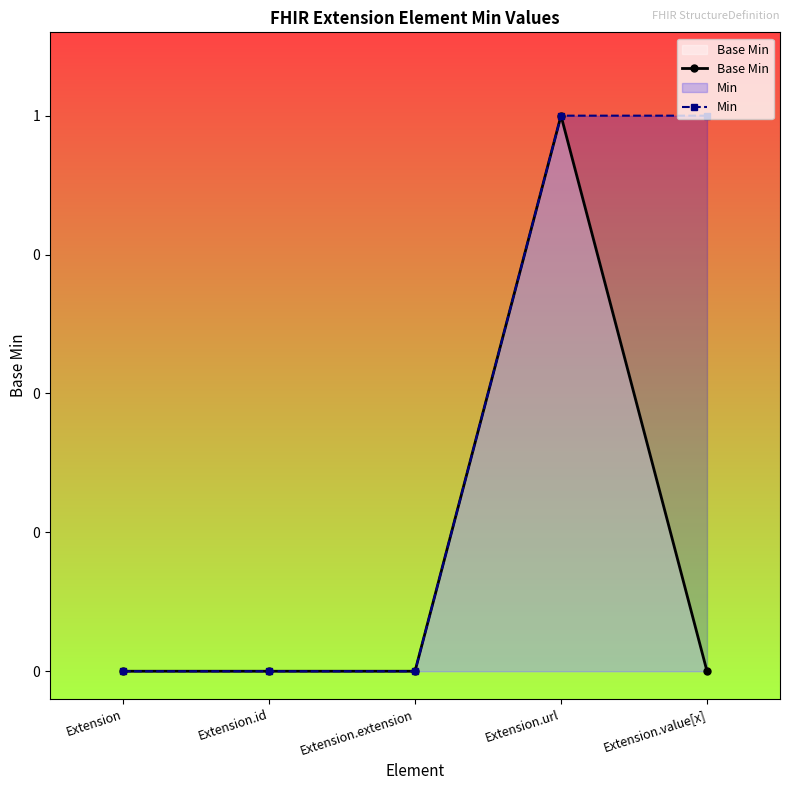

At which category is the sum across all series the highest?

Extension.url